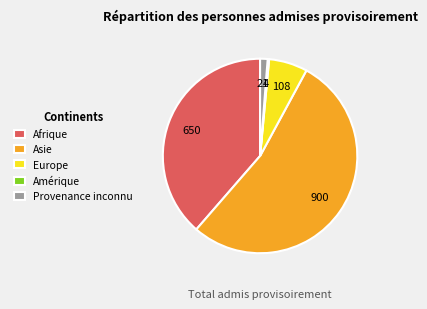

True or false: Afrique accounts for 39% of the total.

True